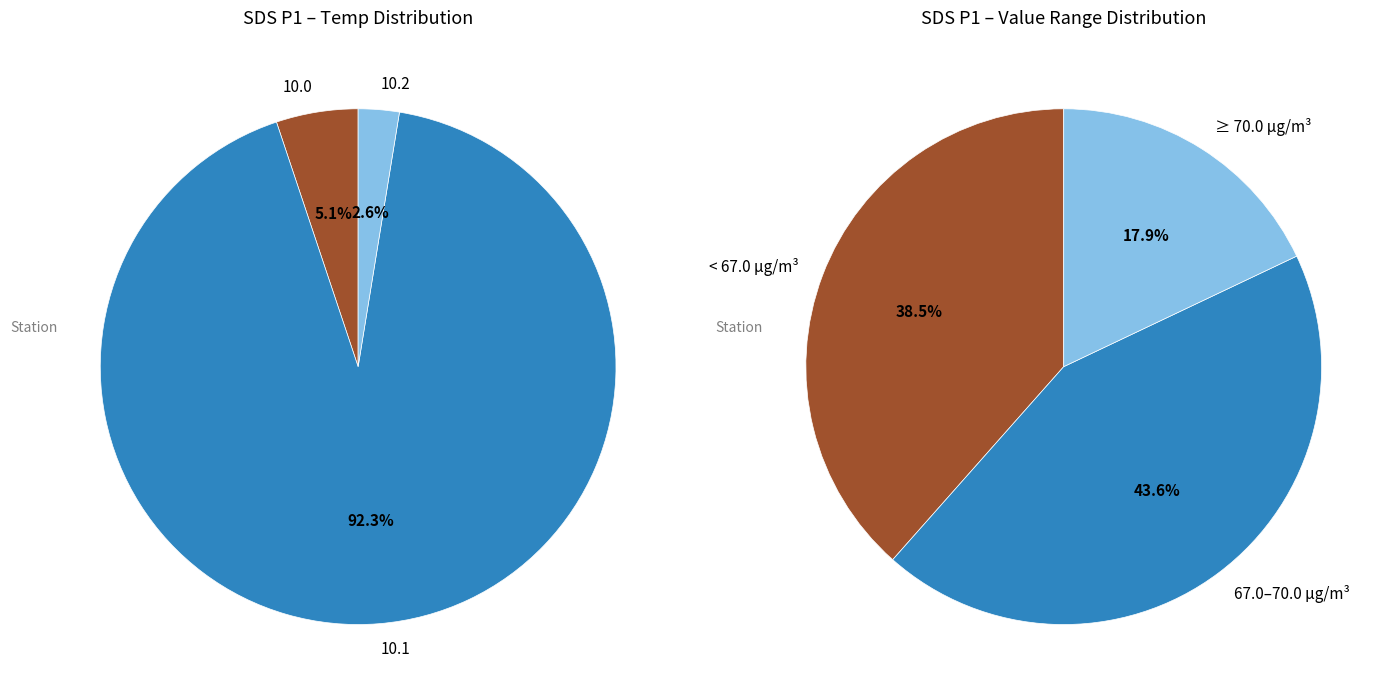

True or false: 22 accounts for 11% of the total.

False